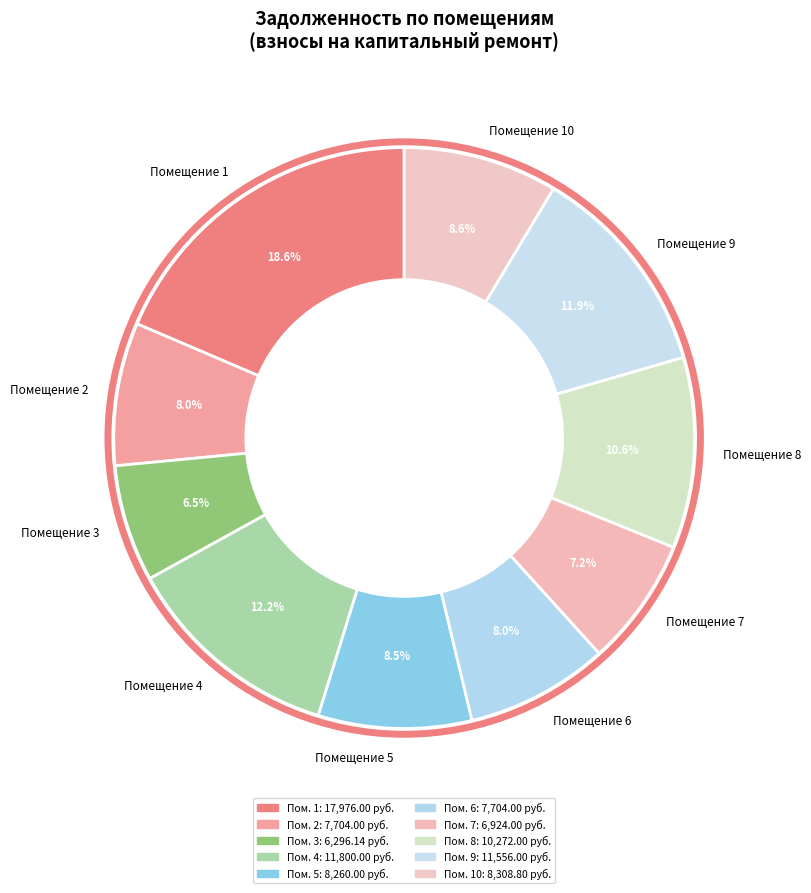

Combined, do Помещение 10 and Помещение 9 account for over 50%?

No